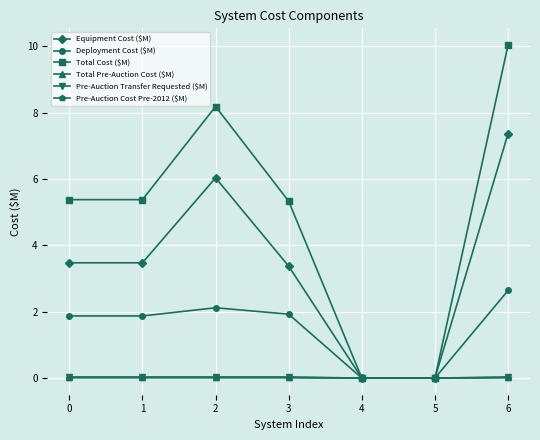

What is the difference between the maximum and minimum values in the Deployment Cost ($M) series?

2.6